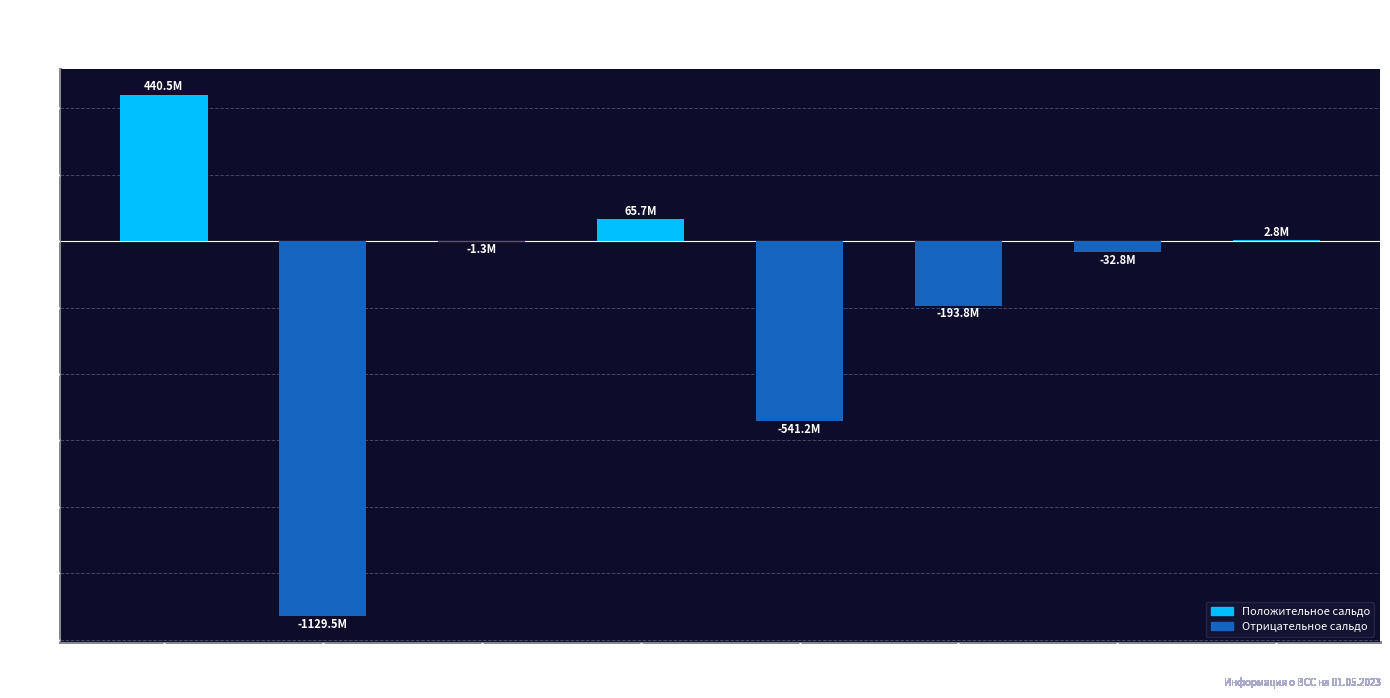

Does the chart contain stacked bars?

No